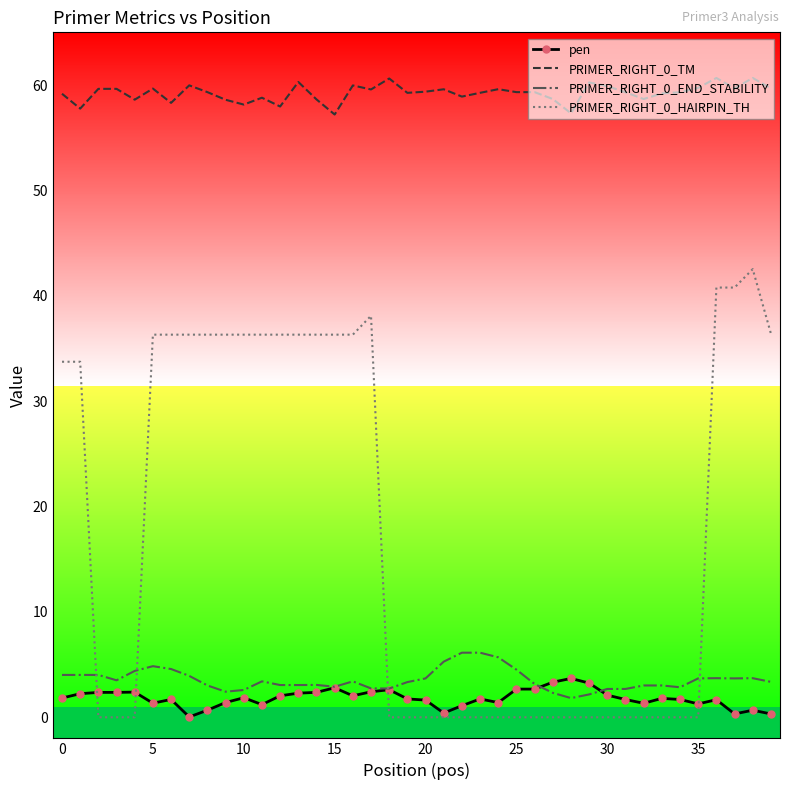

The value of pen at 0 is 1.8. True or false?

True